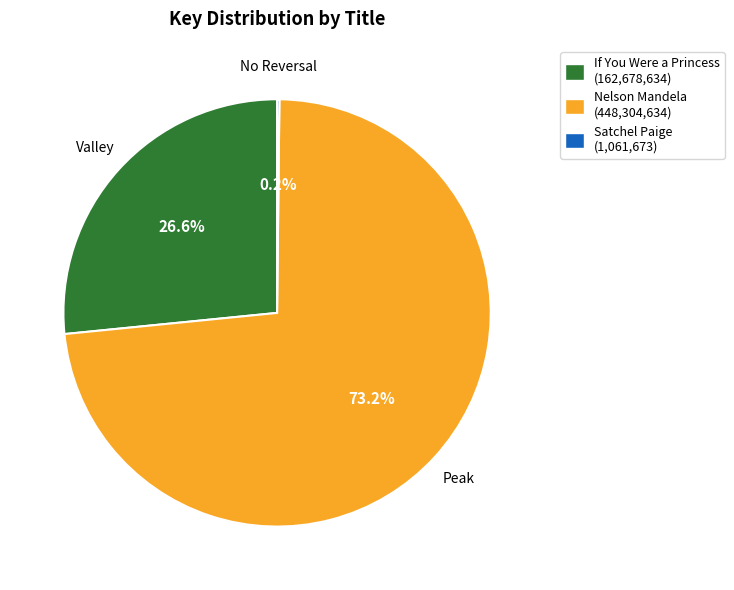

Approximately how many times larger is the value at If You Were a Princess (162,678,634) compared to Nelson Mandela (448,304,634)?

0.4